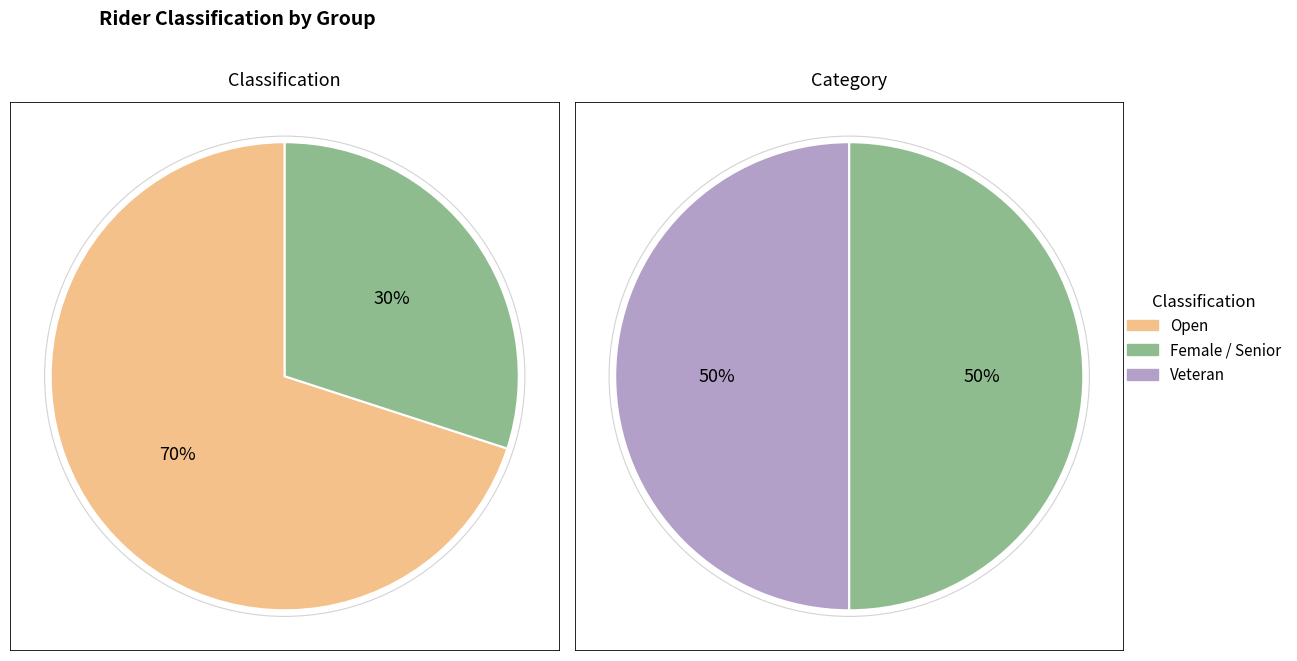

What percentage is the Open slice, to the nearest percent?

70%